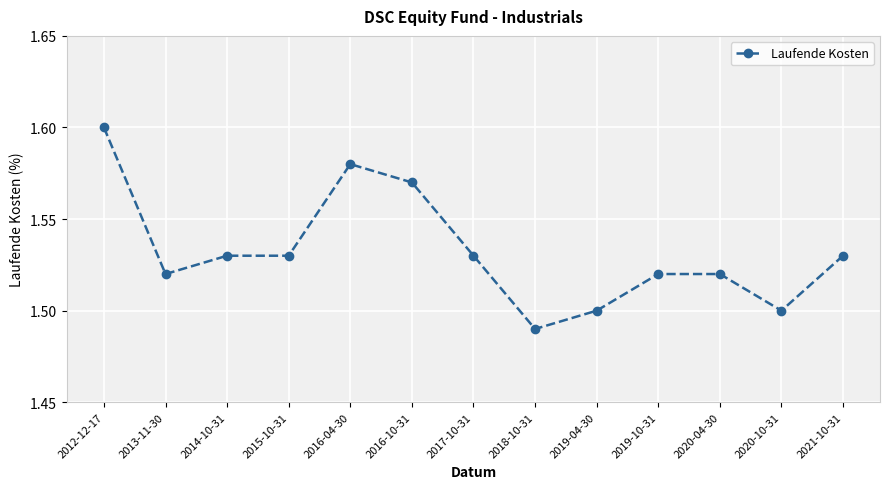

Which category has the highest value across all series?

2012-12-17